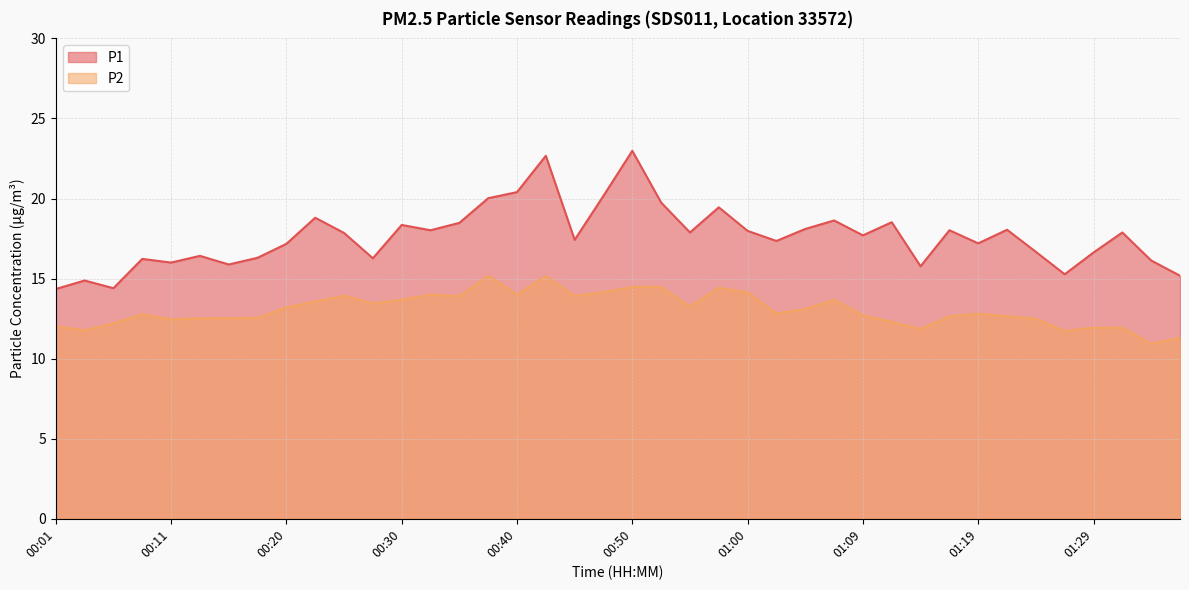

Rank the series at 00:40 from lowest to highest value.

P2, P1